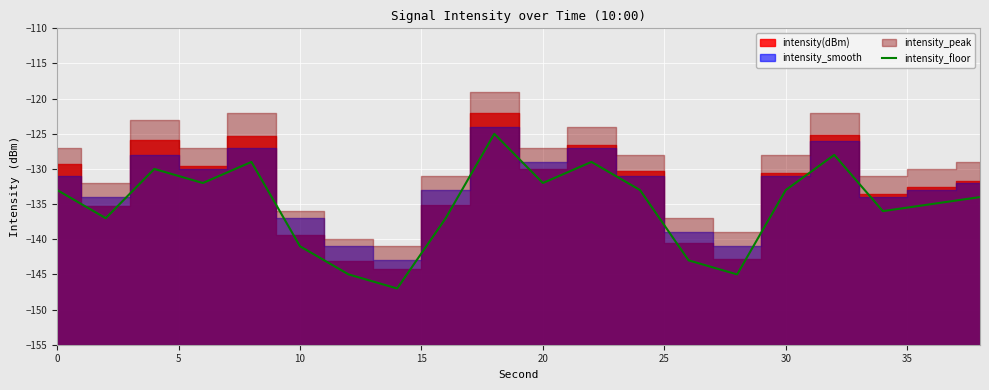

What is the minimum value for intensity_floor?

-147